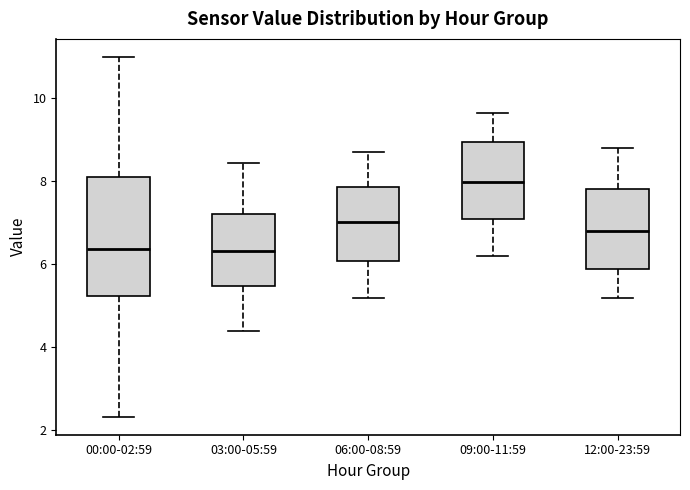

Reading left to right, read every box against the y-axis: the position of its median line, the range the box covers, and the ends of its whiskers. The values are not printed on the chart, so give them approximately, as read against the axis.

00:00-02:59: median 6.4, box 5.2 to 8.2, whiskers 2.4 to 11.0
03:00-05:59: median 6.4, box 5.4 to 7.2, whiskers 4.4 to 8.4
06:00-08:59: median 7.0, box 6.0 to 7.8, whiskers 5.2 to 8.8
09:00-11:59: median 8.0, box 7.0 to 9.0, whiskers 6.2 to 9.6
12:00-23:59: median 6.8, box 6.0 to 7.8, whiskers 5.2 to 8.8